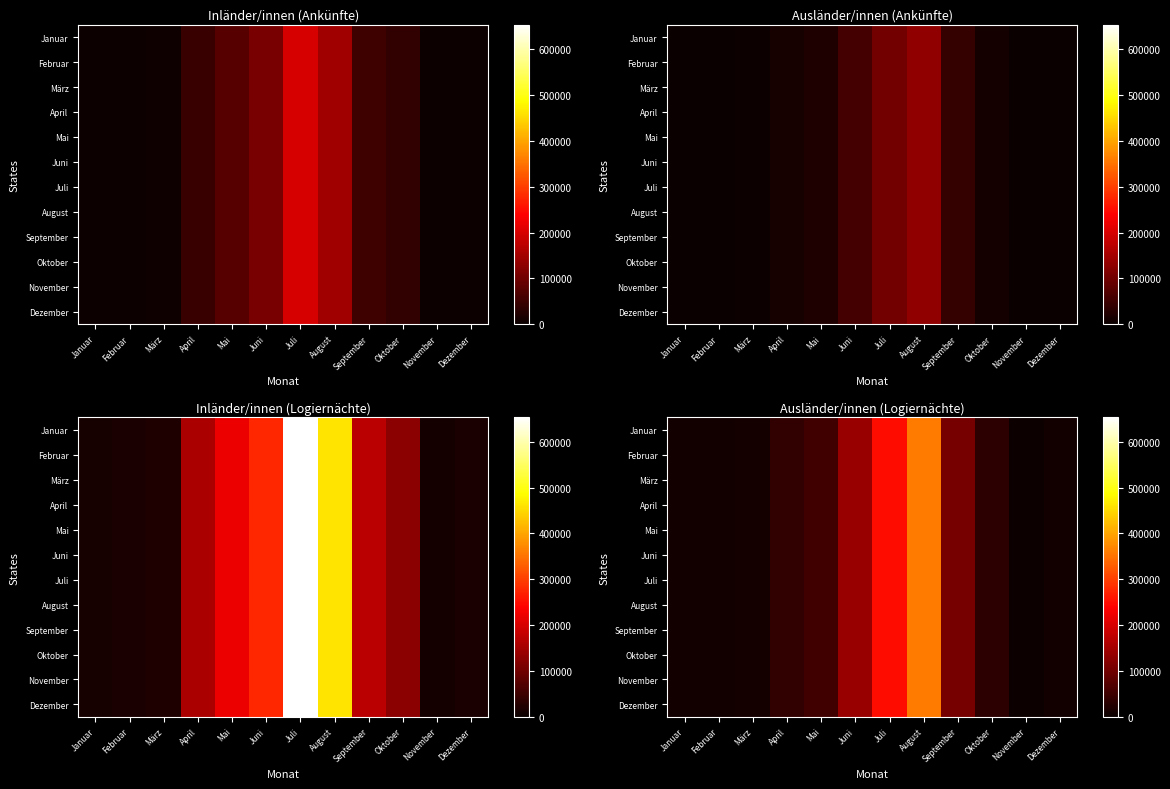

The value of Oktober at Juni is 138373.4. True or false?

True